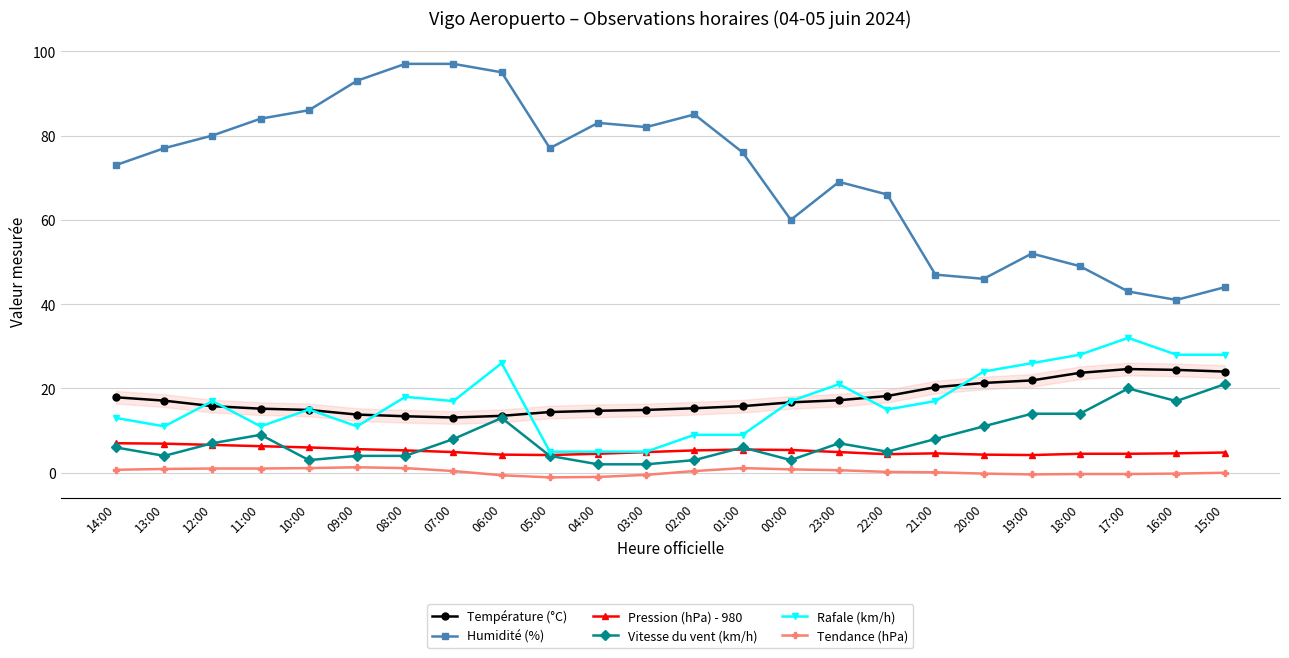

What value does the Rafale (km/h) series have at 17:00?

32.0